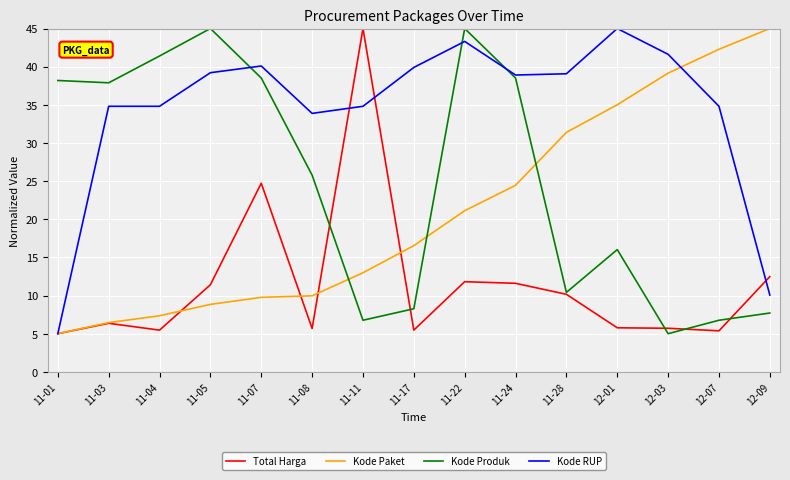

Rank the series at 12-01 from lowest to highest value.

Total Harga, Kode Produk, Kode Paket, Kode RUP